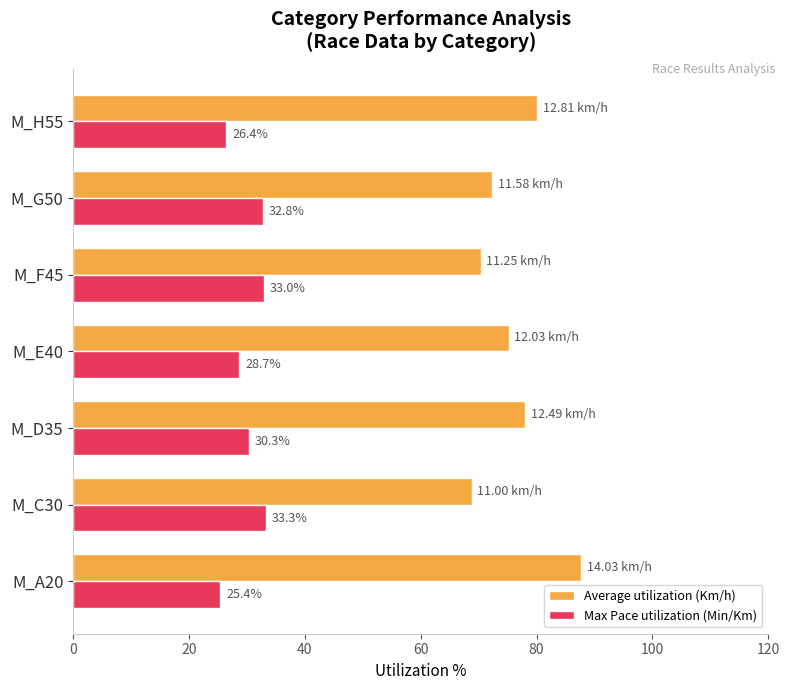

What is the difference between the highest and lowest values at M_A20?

62.3